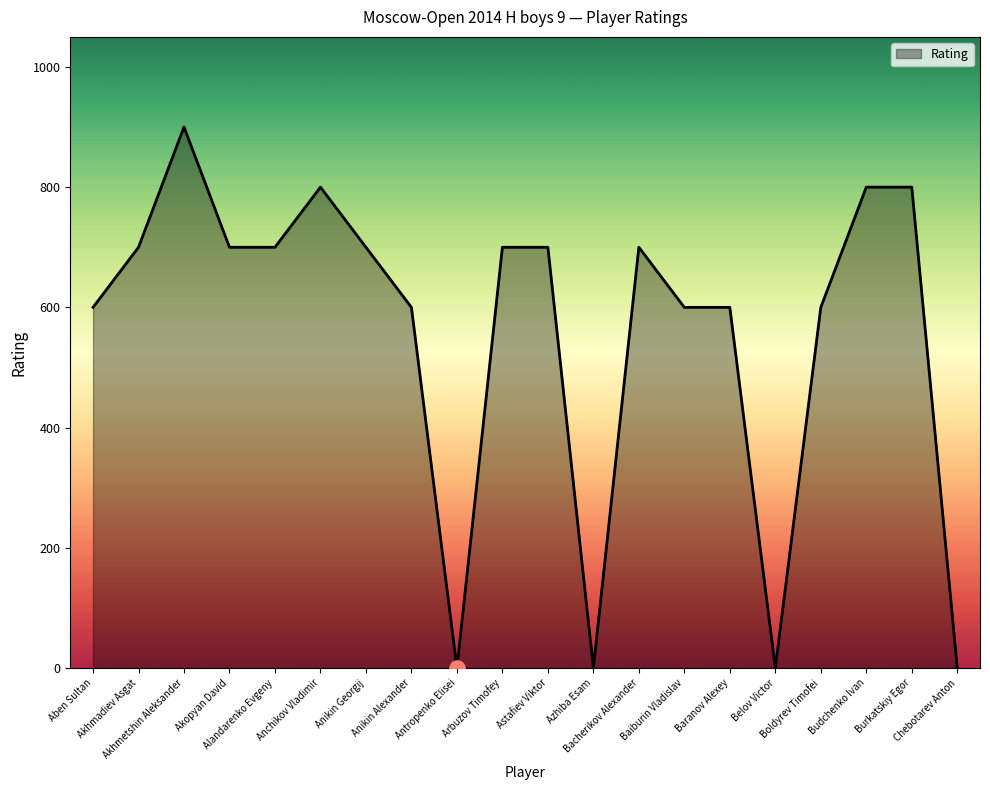

What is the change in value from Alandarenko Evgeny to Baiburin Vladislav?

-100